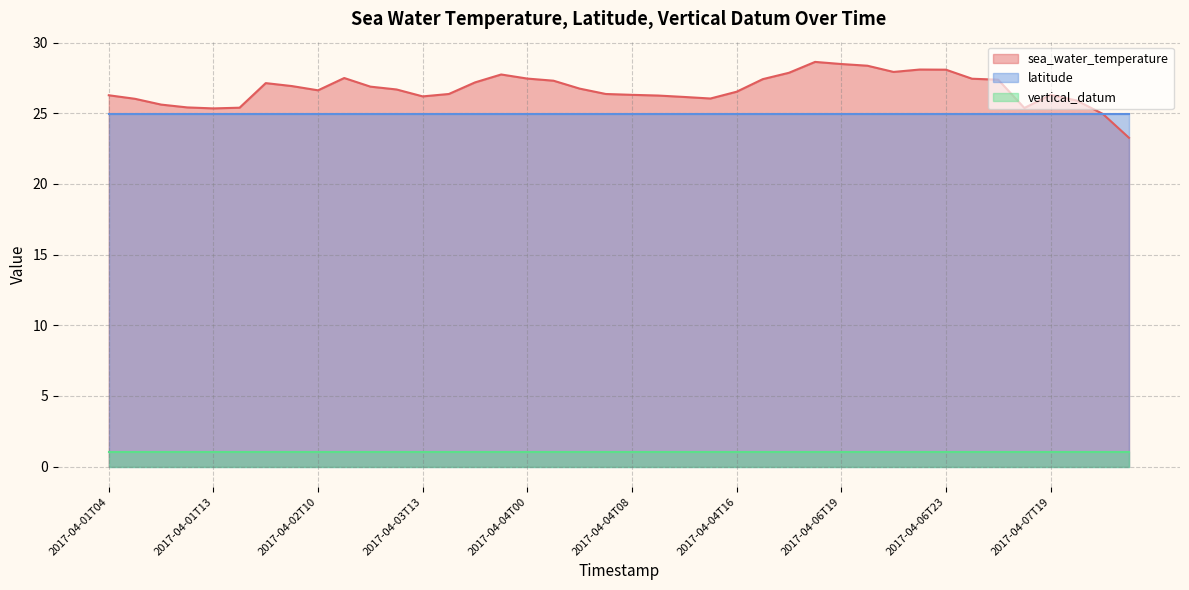

What is the spread (max minus min) of values at 2017-04-06T06?

26.4